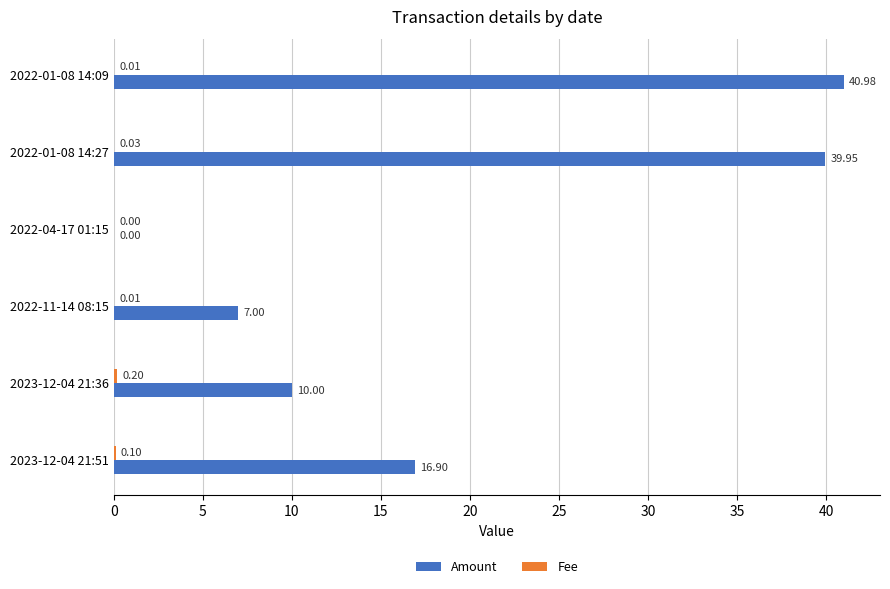

Which series has the largest total across all categories?

Amount